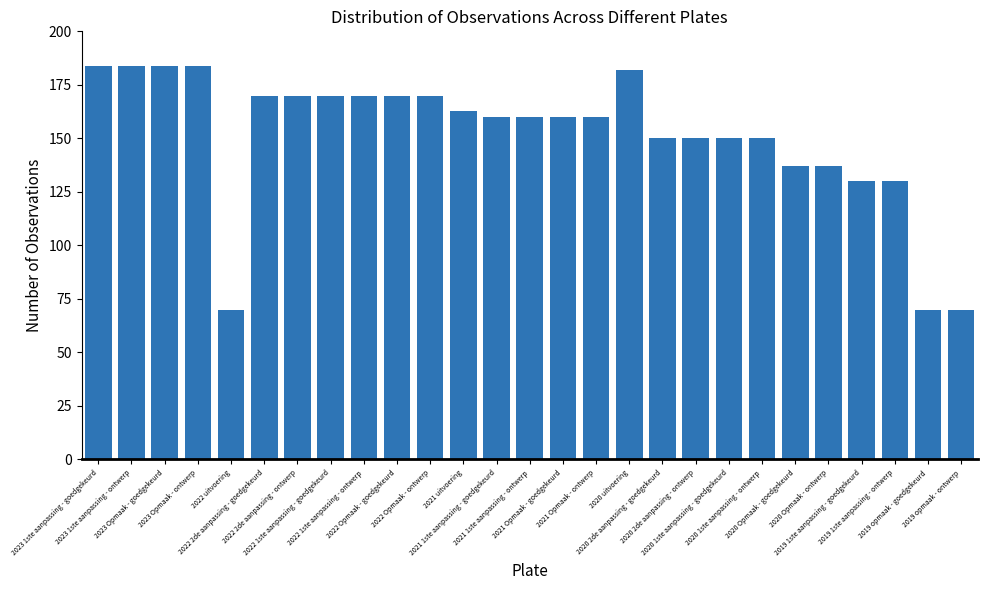

Reading left to right, what are all the values shown in this chart?

2023 1ste aanpassing - goedgekeurd=184	2023 1ste aanpassing - ontwerp=184	2023 Opmaak - goedgekeurd=184	2023 Opmaak - ontwerp=184	2022 uitvoering=70	2022 2de aanpassing - goedgekeurd=170	2022 2de aanpassing - ontwerp=170	2022 1ste aanpassing - goedgekeurd=170	2022 1ste aanpassing - ontwerp=170	2022 Opmaak - goedgekeurd=170	2022 Opmaak - ontwerp=170	2021 uitvoering=163	2021 1ste aanpassing - goedgekeurd=160	2021 1ste aanpassing - ontwerp=160	2021 Opmaak - goedgekeurd=160	2021 Opmaak - ontwerp=160	2020 uitvoering=182	2020 2de aanpassing - goedgekeurd=150	2020 2de aanpassing - ontwerp=150	2020 1ste aanpassing - goedgekeurd=150	2020 1ste aanpassing - ontwerp=150	2020 Opmaak - goedgekeurd=137	2020 Opmaak - ontwerp=137	2019 1ste aanpassing - goedgekeurd=130	2019 1ste aanpassing - ontwerp=130	2019 opmaak - goedgekeurd=70	2019 opmaak - ontwerp=70